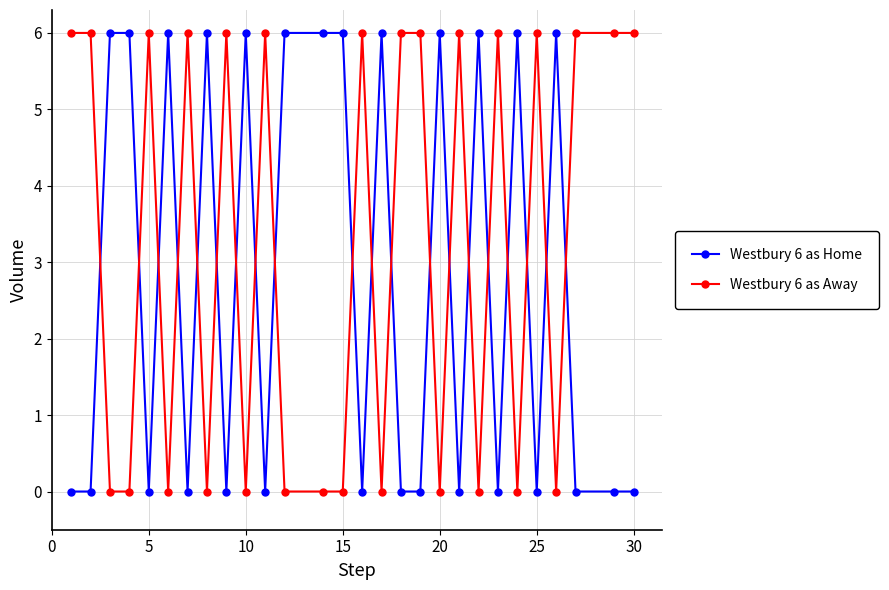

How many lines are shown in the chart?

2